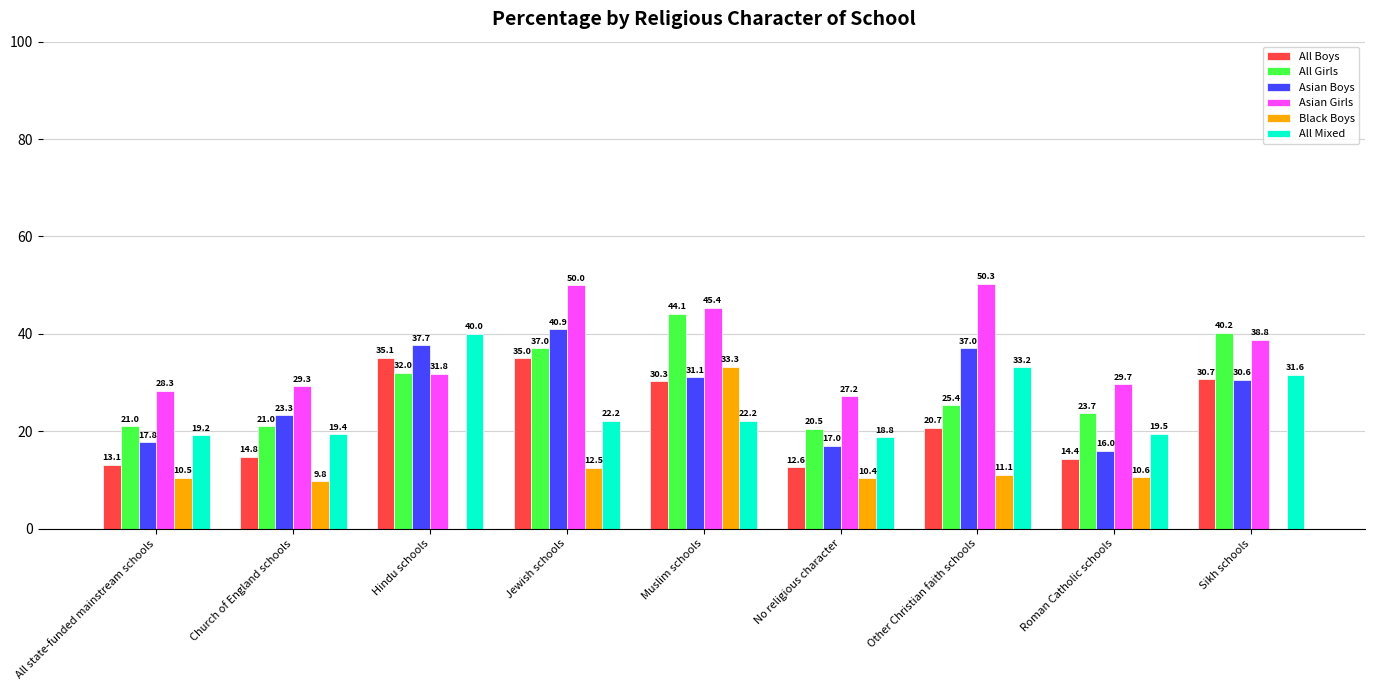

The All Mixed series shows 19.5 at Roman Catholic schools. True or false?

True